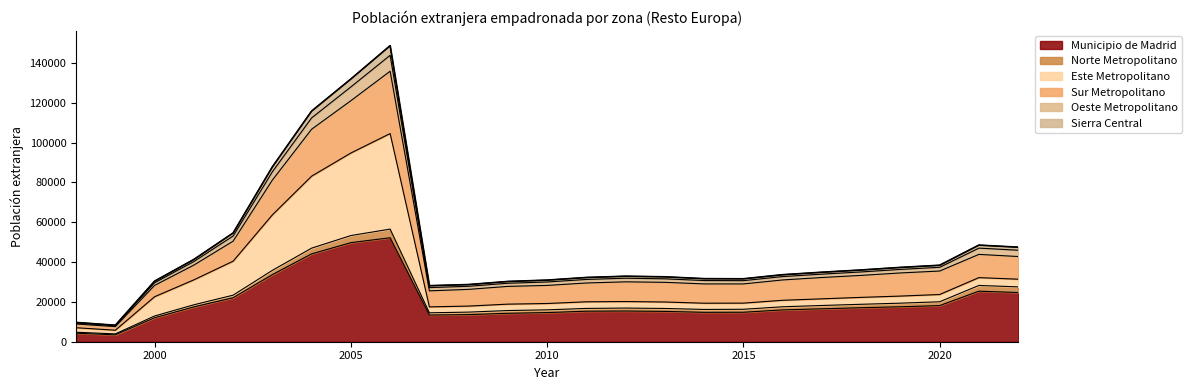

True or false: Oeste Metropolitano and Sierra Central cross at least once.

False